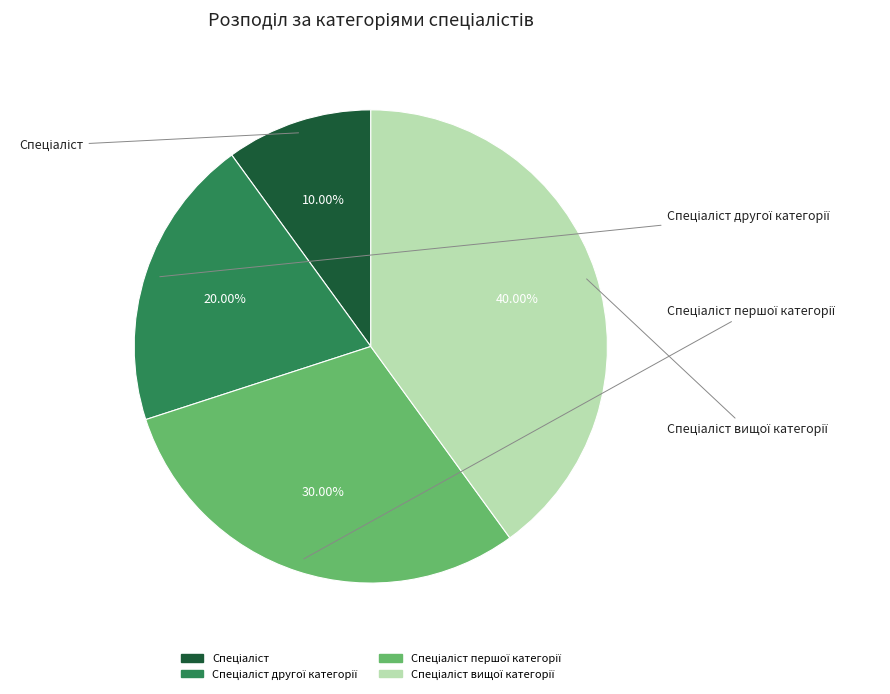

To the nearest percent, what portion does Спеціаліст другої категорії represent?

20%